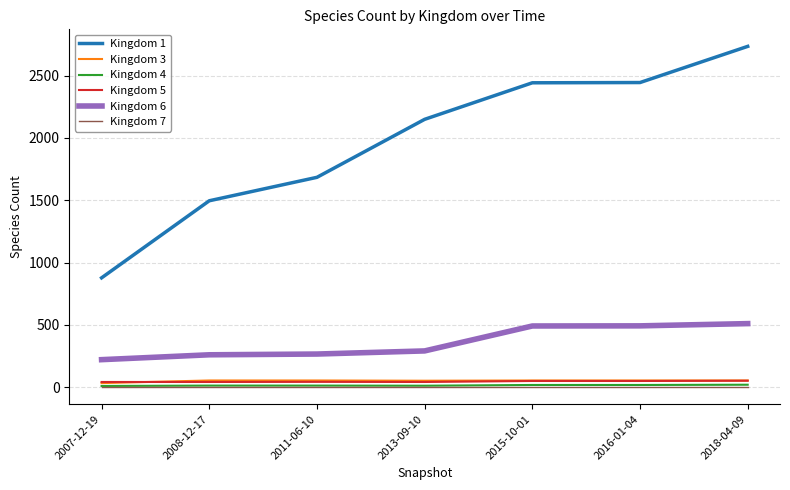

The value of Kingdom 1 at 2011-06-10 is 693. True or false?

False